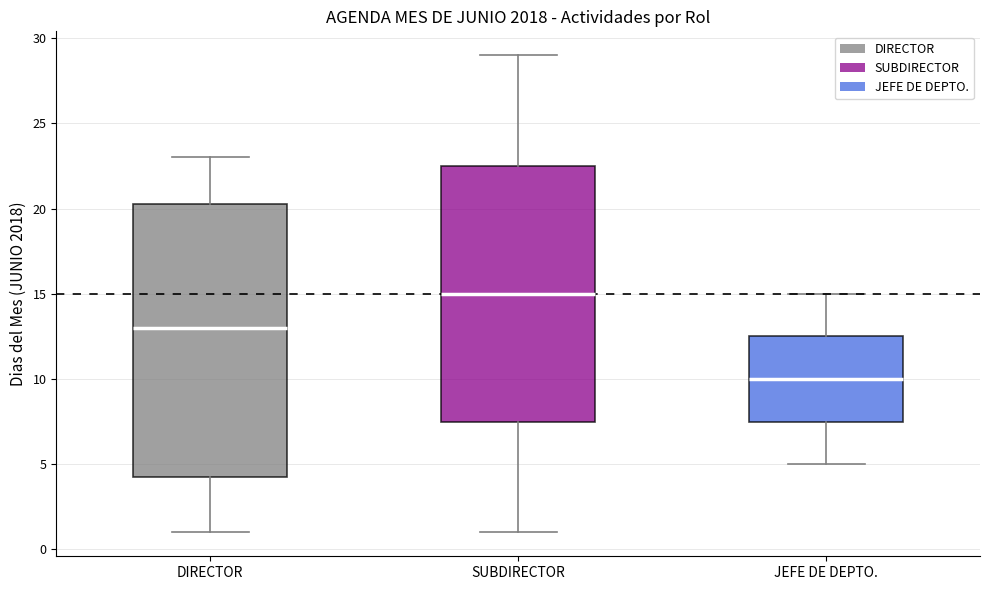

Reading left to right, read every box against the y-axis: the position of its median line, the range the box covers, and the ends of its whiskers. The values are not printed on the chart, so give them approximately, as read against the axis.

DIRECTOR: median 13.0, box 4.5 to 20.5, whiskers 1.0 to 23.0
SUBDIRECTOR: median 15.0, box 7.5 to 22.5, whiskers 1.0 to 29.0
JEFE DE DEPTO.: median 10.0, box 7.5 to 12.5, whiskers 5.0 to 15.0